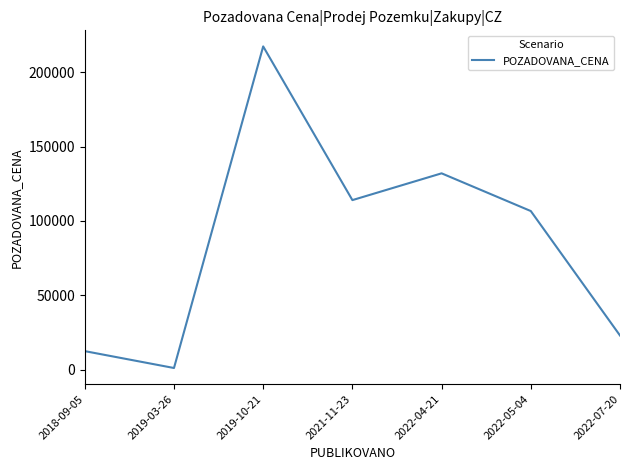

Is this an area chart (filled region under the line)?

No